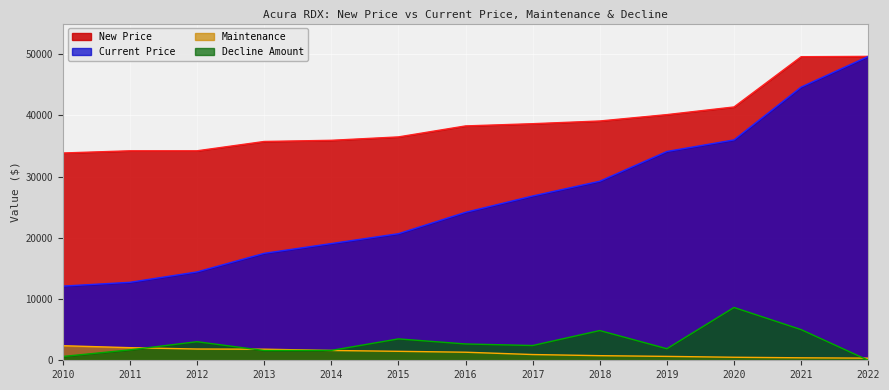

True or false: New Price has a value of 49635 at 2022.

True